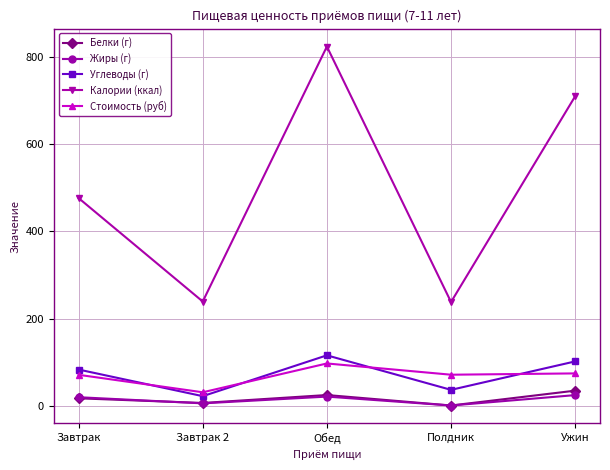

Which series has the widest spread of values?

Калории (ккал)